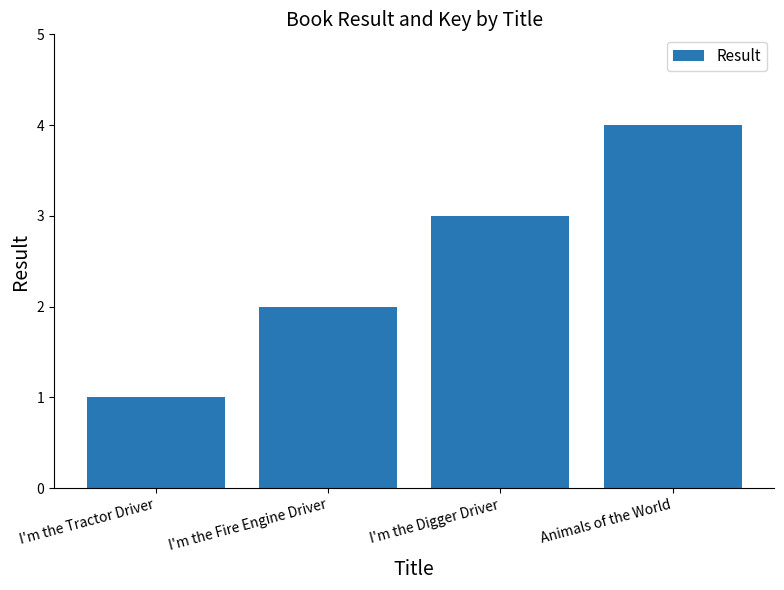

How many distinct data groups are displayed?

1